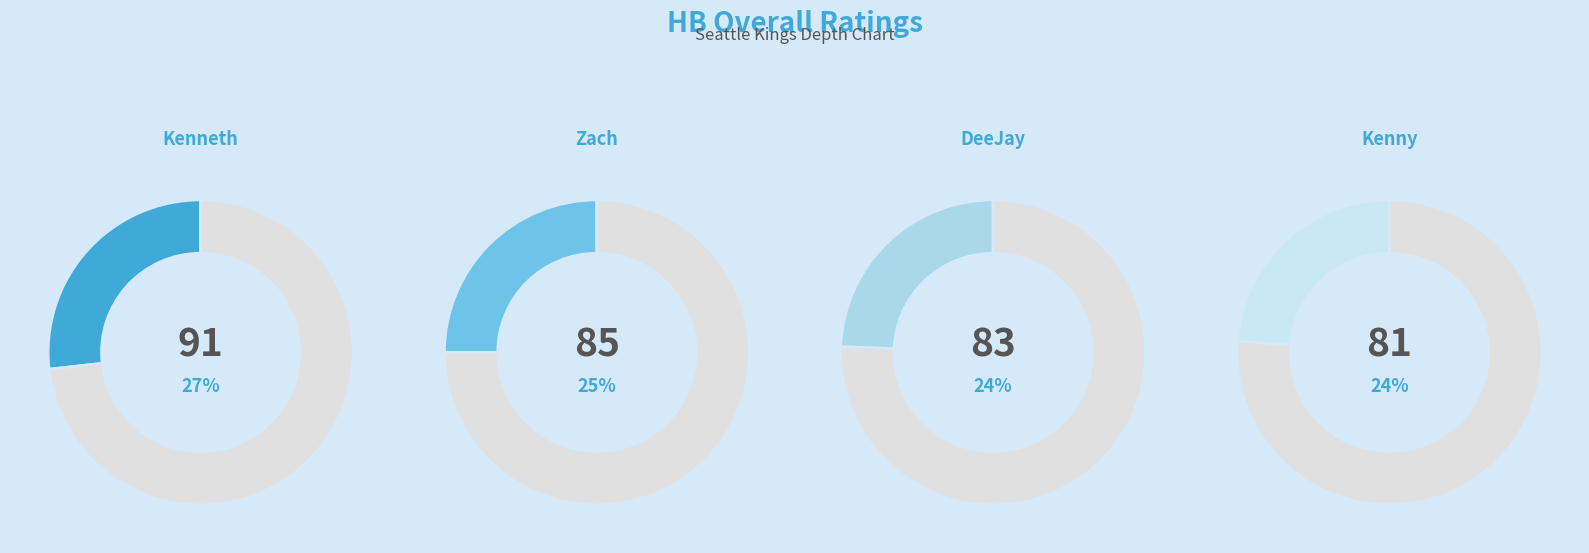

Is it true that Kenny is 35% of the pie?

False